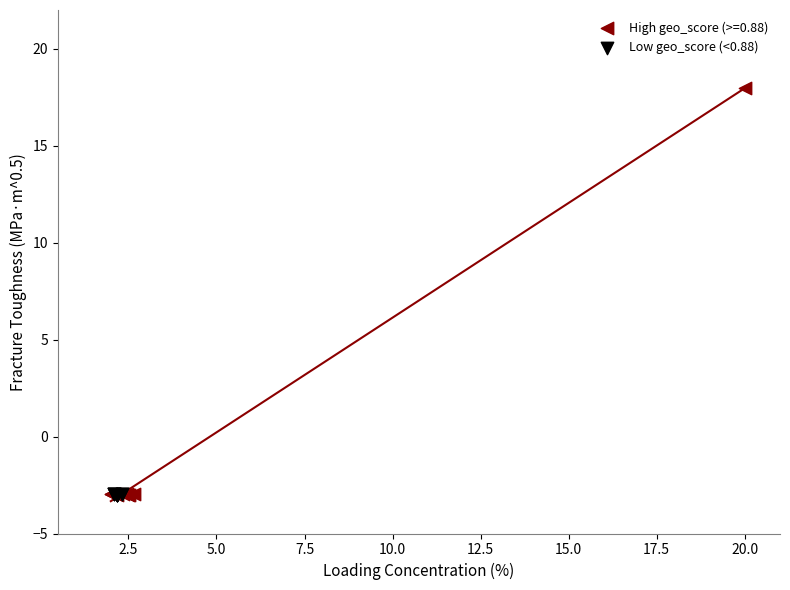

Which series has the widest spread of Y values?

High geo_score (>=0.88)